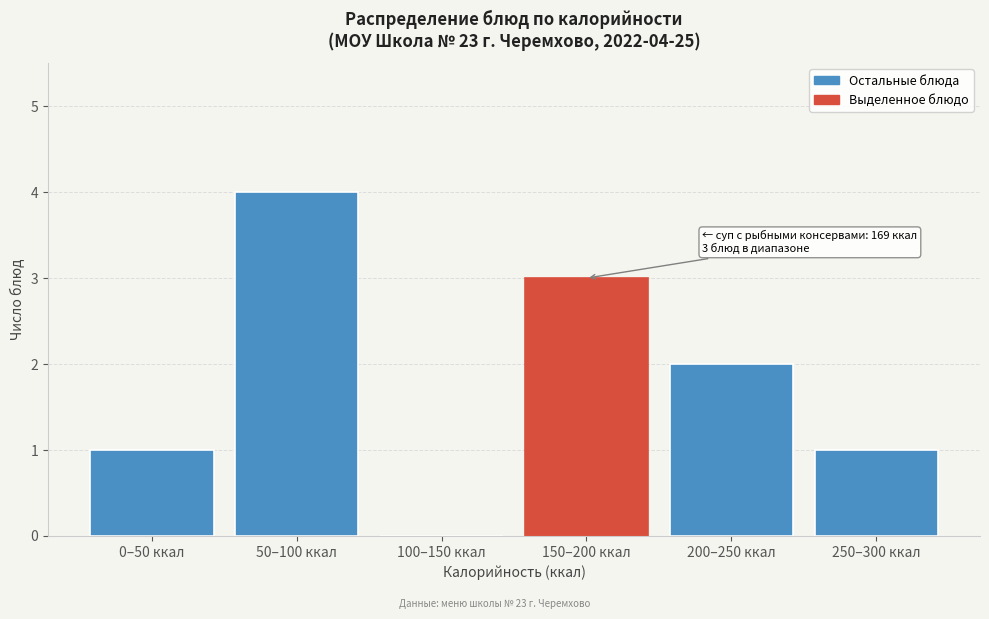

Reading left to right, list all the values displayed in this chart.

0–50 ккал=1	50–100 ккал=4	100–150 ккал=0	150–200 ккал=3	200–250 ккал=2	250–300 ккал=1